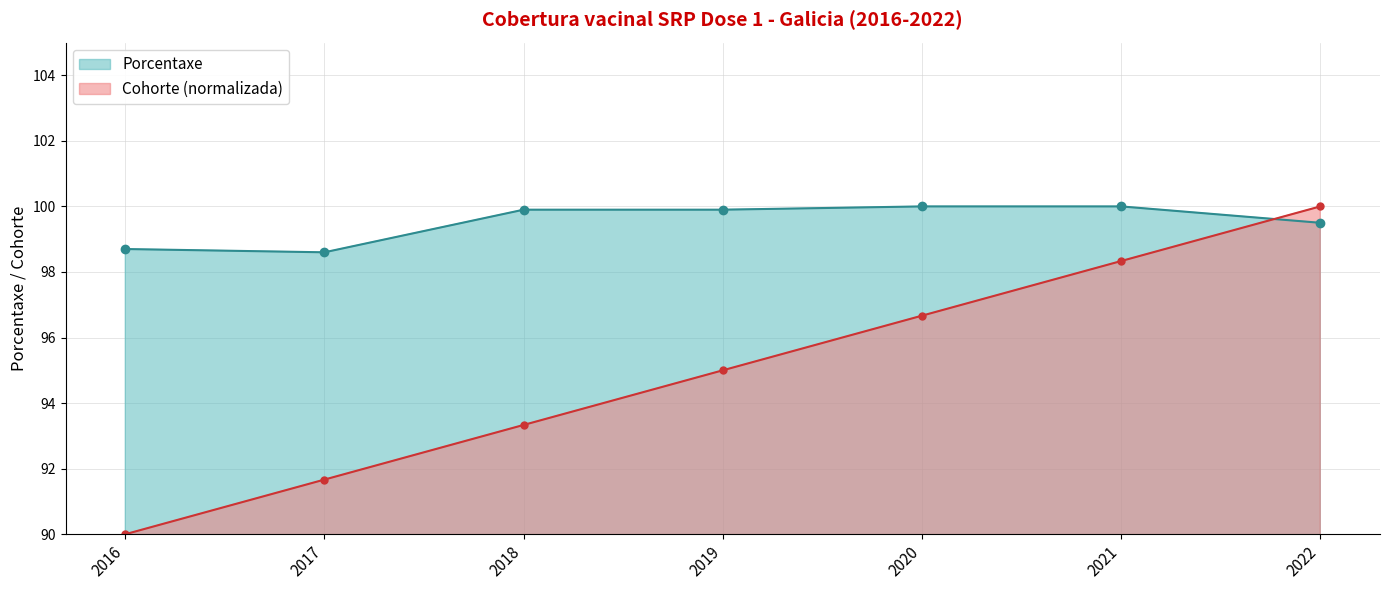

Reading right to left, extract all data points from this chart.

Porcentaxe: 99.5	100.0	100.0	99.9	99.9	98.6	98.7
Cohorte: 100.0	98.3	96.7	95.0	93.3	91.7	90.0